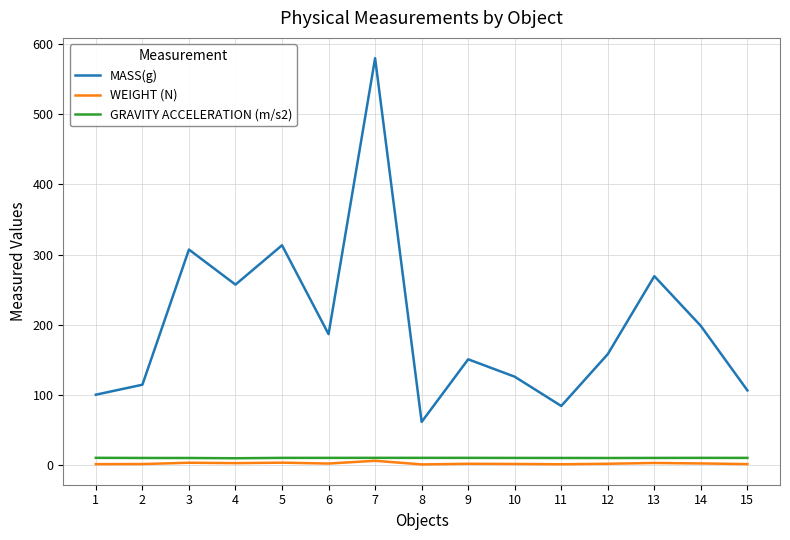

Which series has the widest spread of values?

MASS(g)